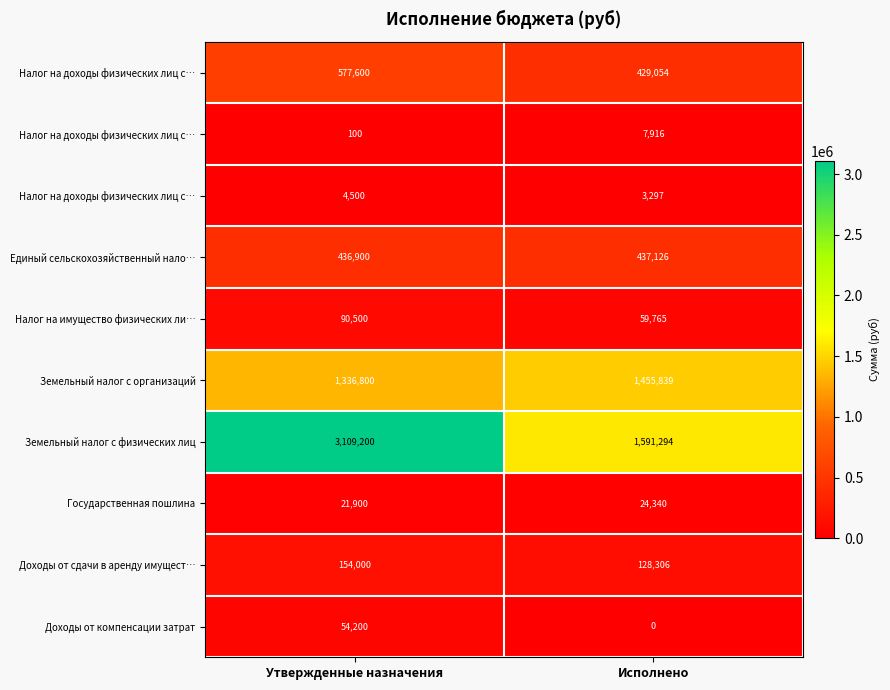

At which category is the sum across all series the highest?

Утвержденные назначения